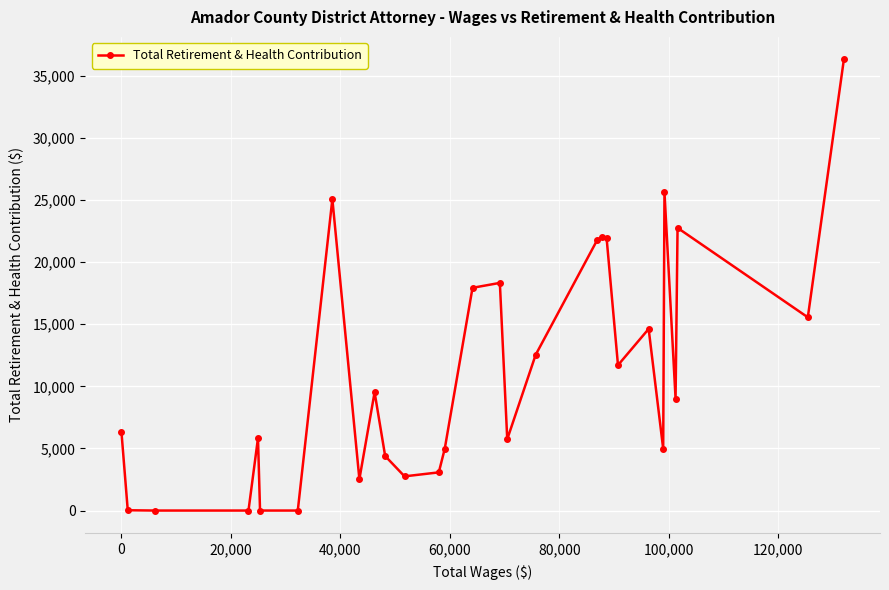

What is the greatest value displayed?

36307